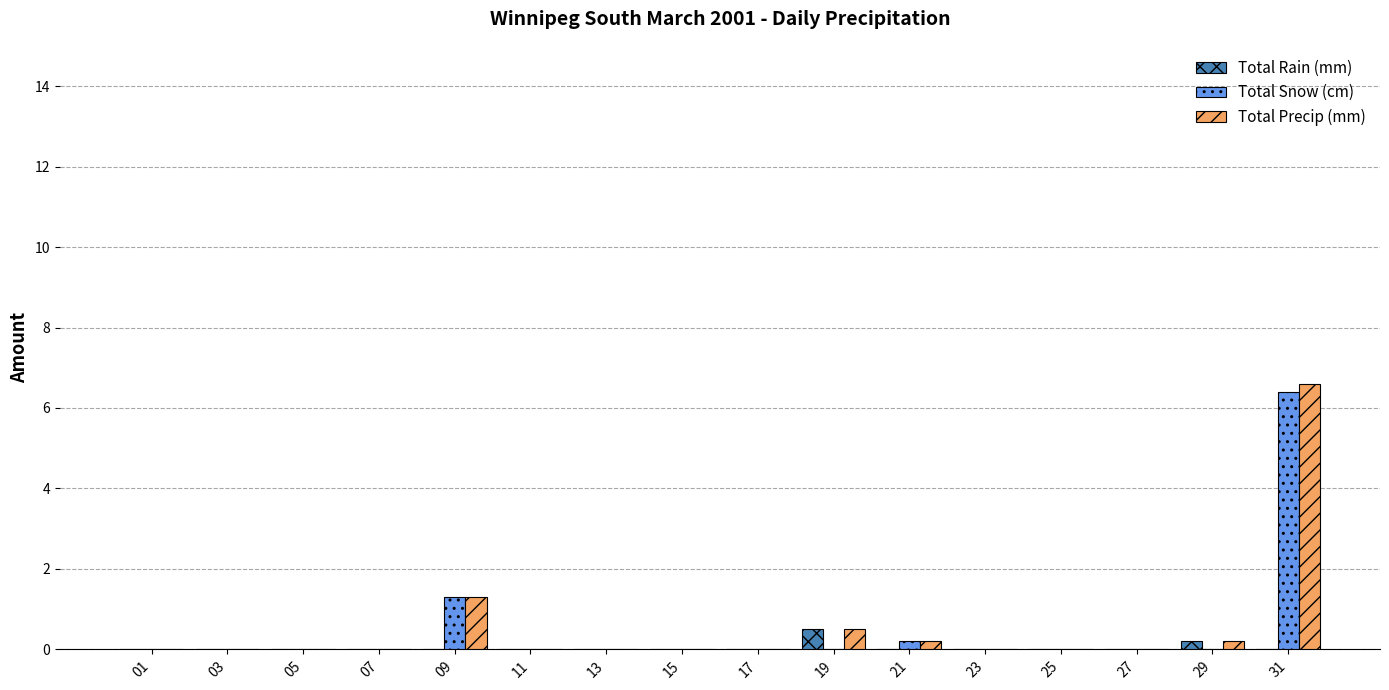

Count the number of data series in this chart.

3